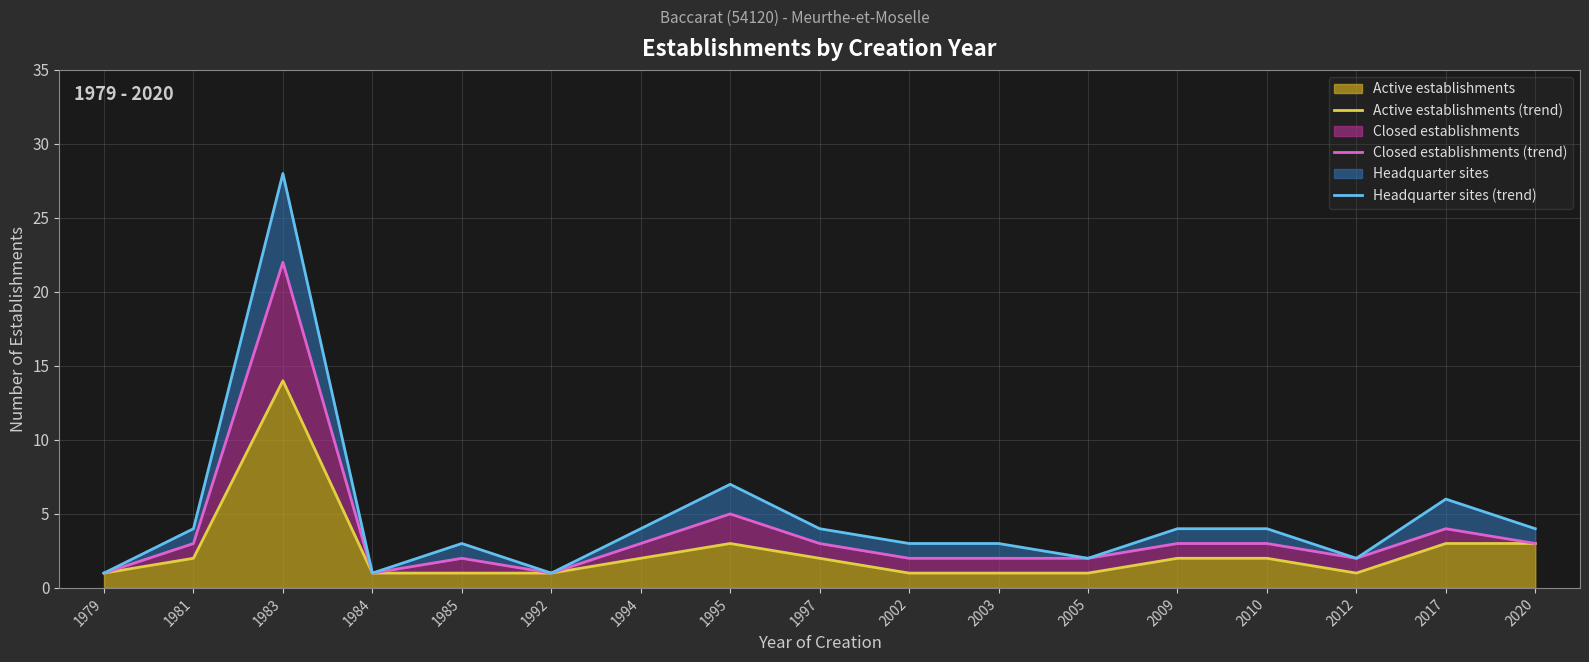

What is the value of the Closed establishments (trend) point at the 15th from the left?

2